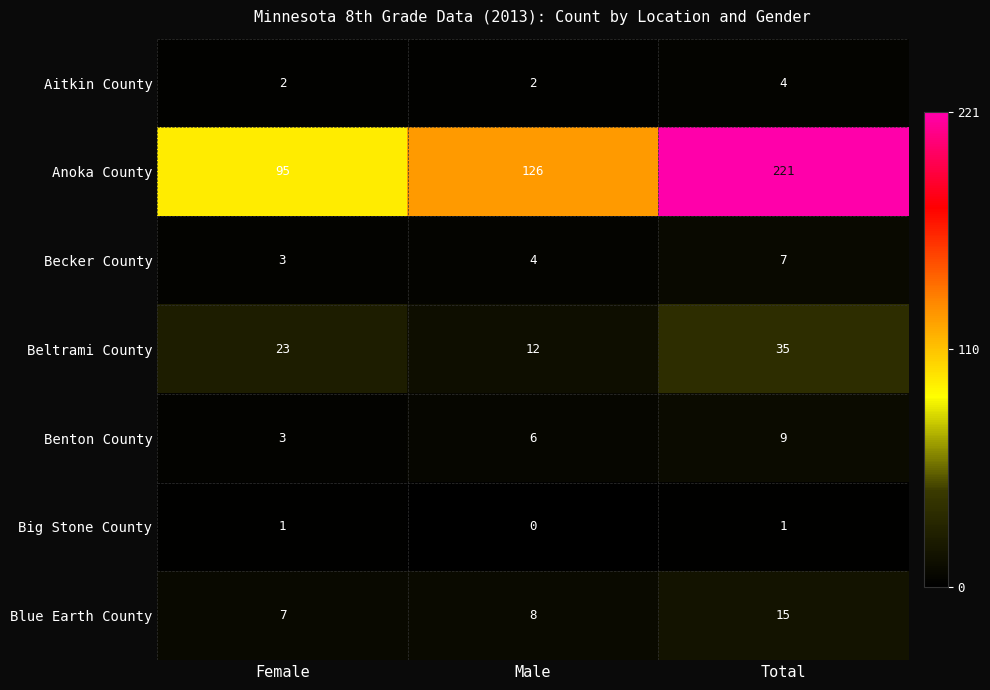

What is the spread (max minus min) of values at Total?

220